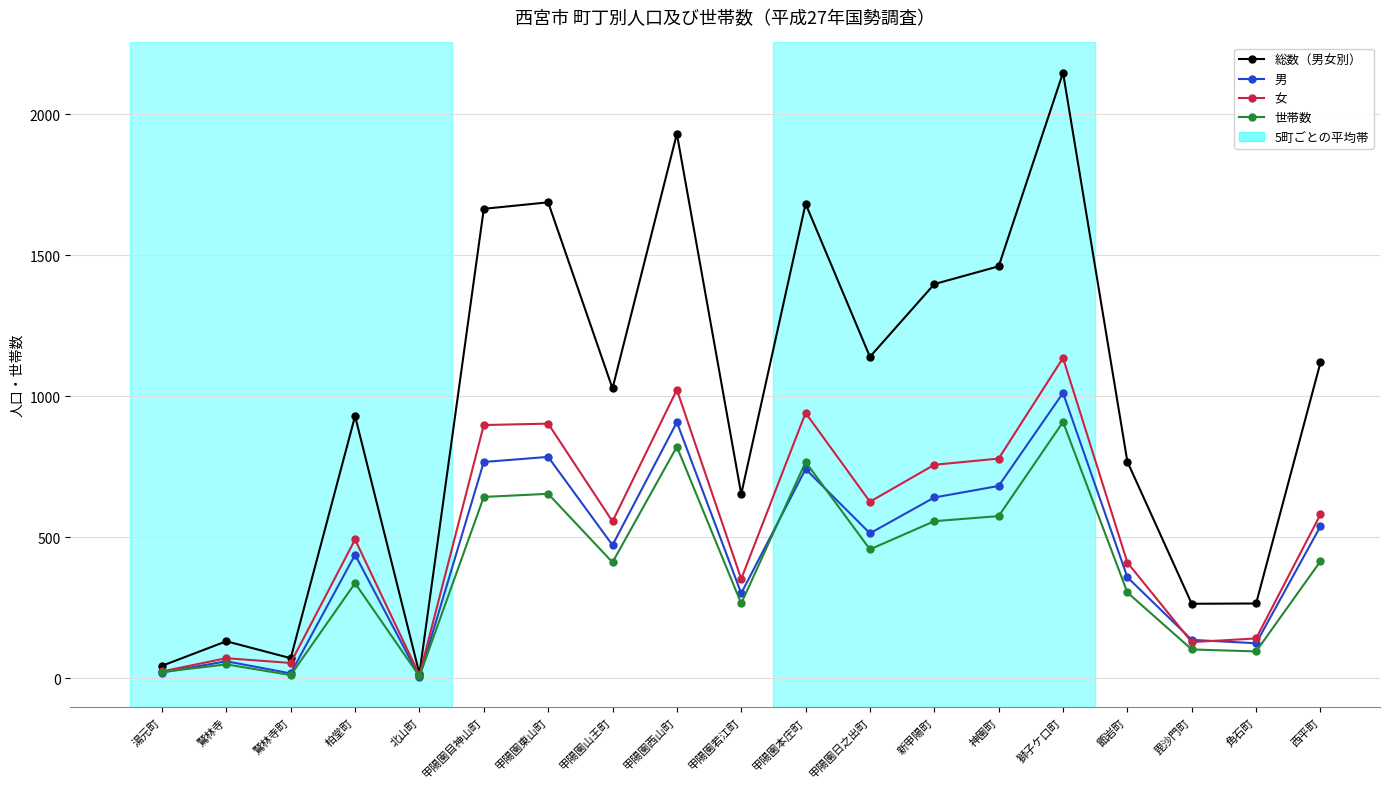

Is this an area chart (filled region under the line)?

No